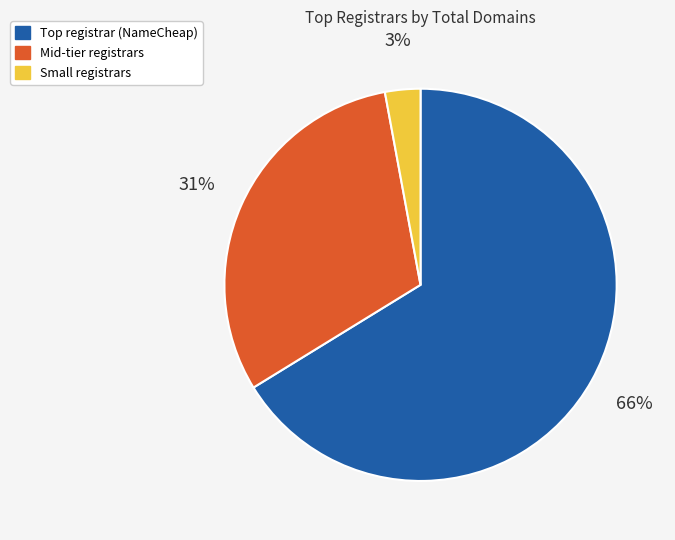

Count the number of slices in the pie.

3